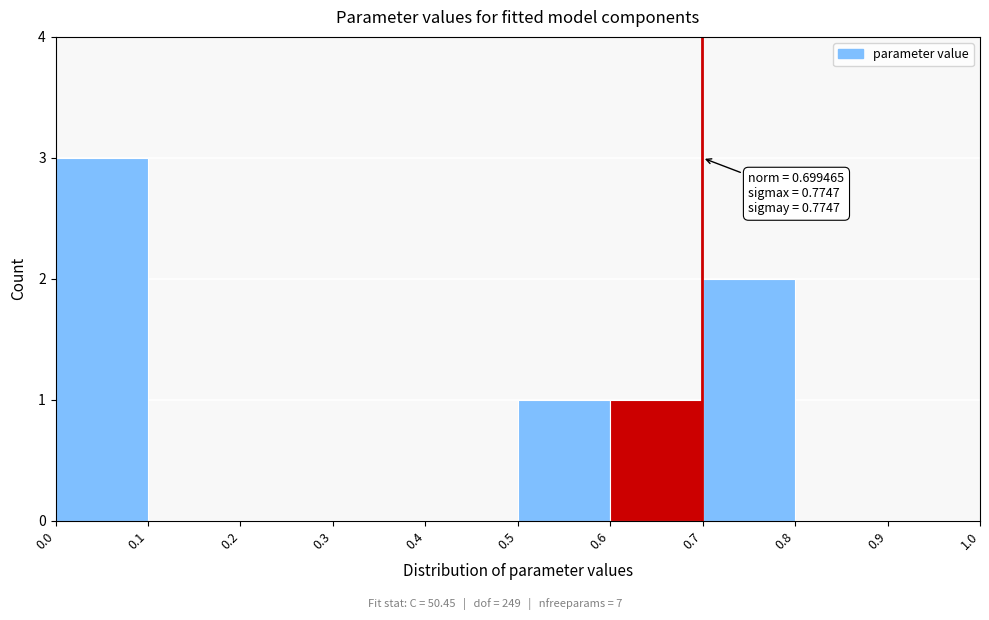

Which range on the x-axis has the tallest bar?

0.0 to 0.1